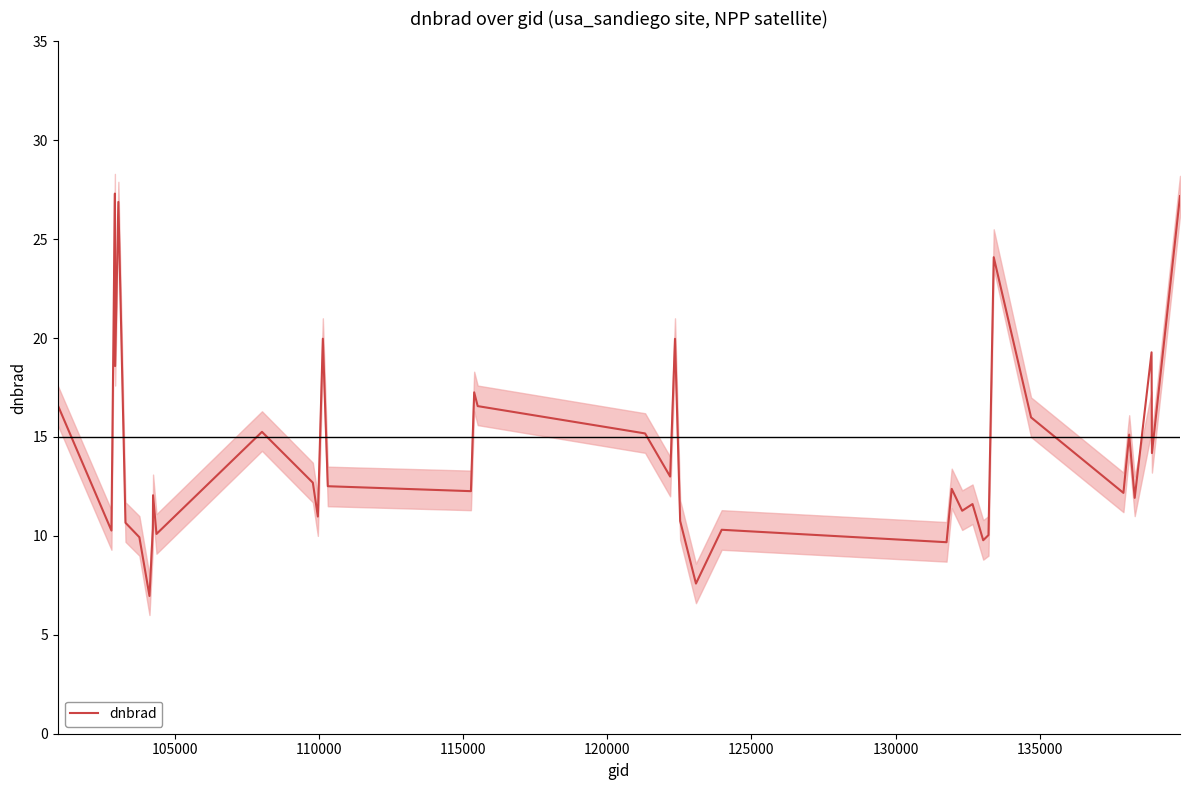

What is the maximum value for dnbrad?

27.3